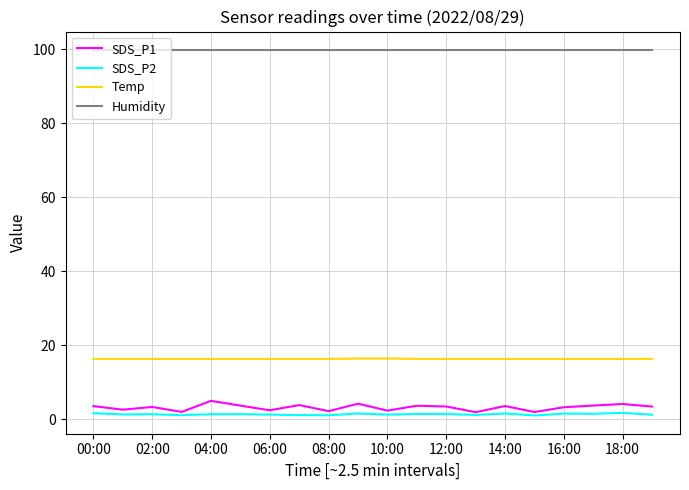

True or false: SDS_P2 and Temp cross at least once.

False